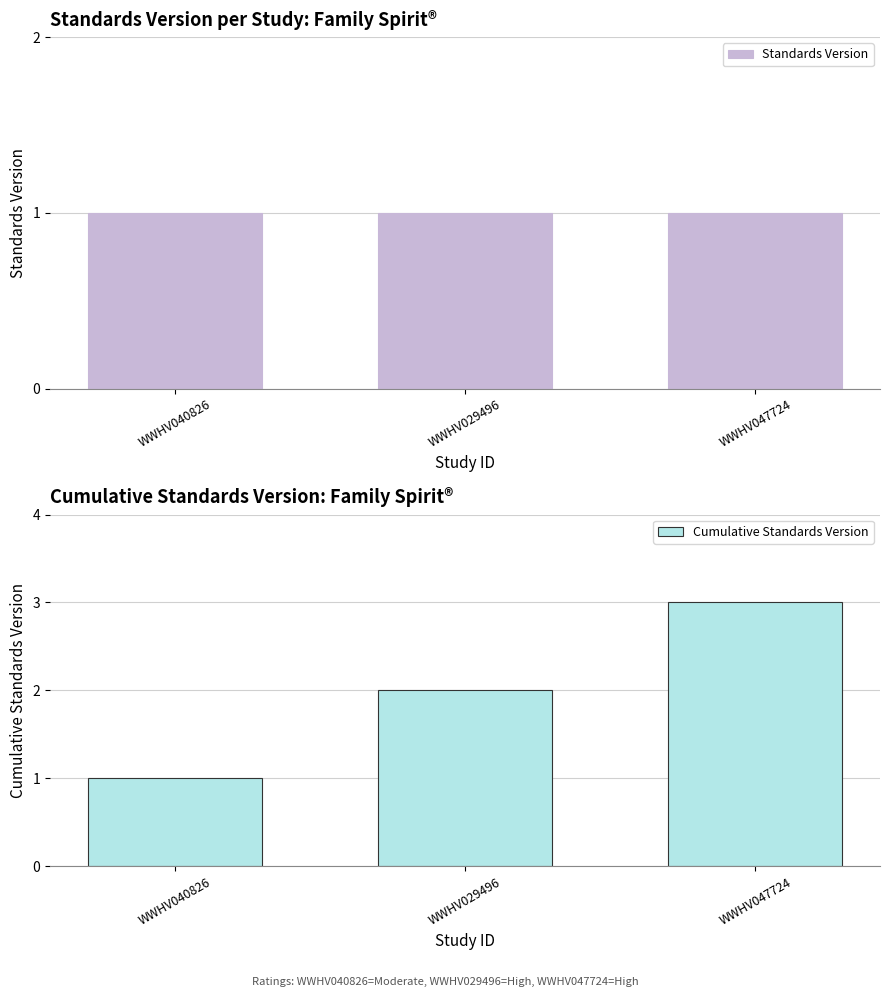

Which category has the lowest value in the Standards Version series?

WWHV040826